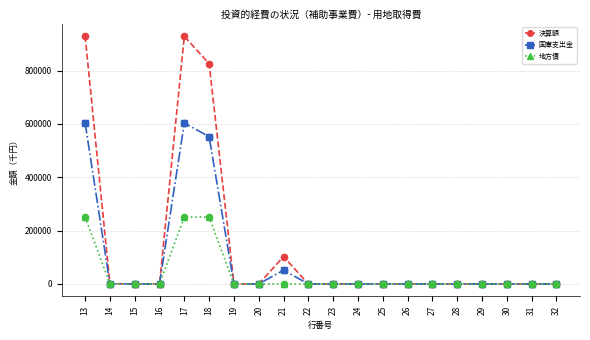

True or false: 国庫支出金 has more than 0 interior local peaks.

True